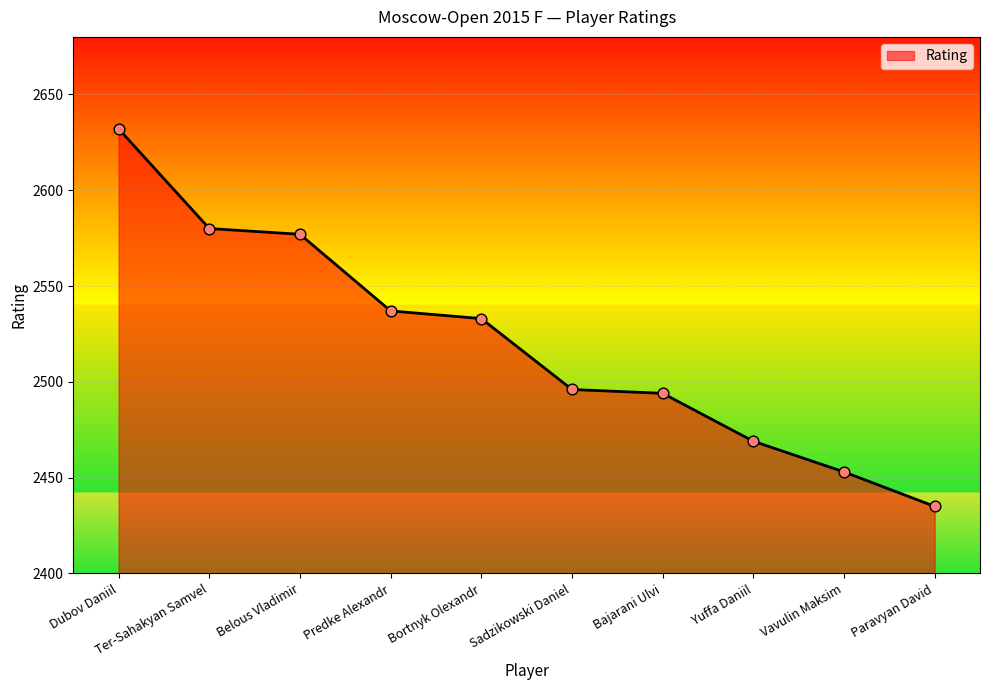

Approximately how many times larger is the value at Ter-Sahakyan Samvel compared to Dubov Daniil?

1.0